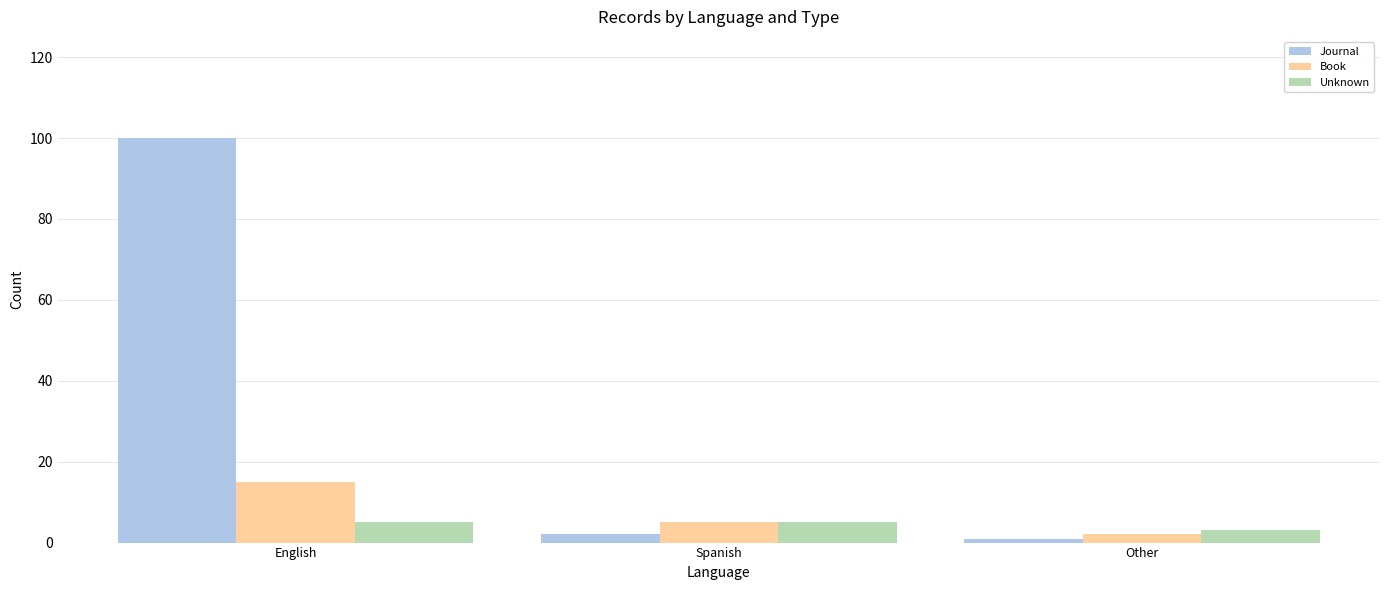

What is the value of the Unknown bar at the 1st from the left?

5